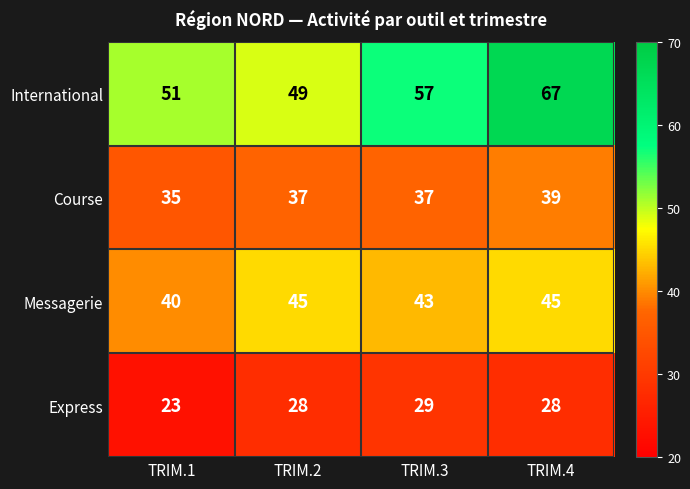

What is the difference between the maximum and minimum values in the Course series?

4